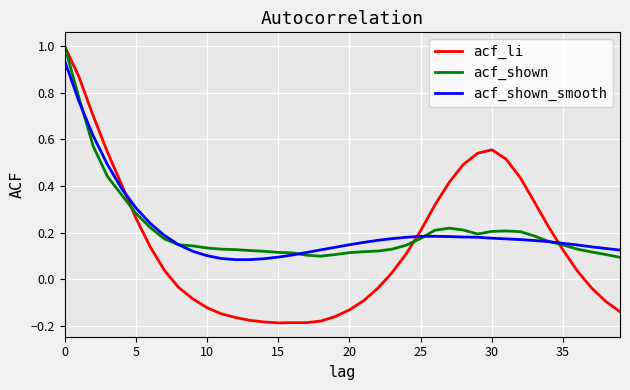

What is the maximum value shown in the chart?

1.0